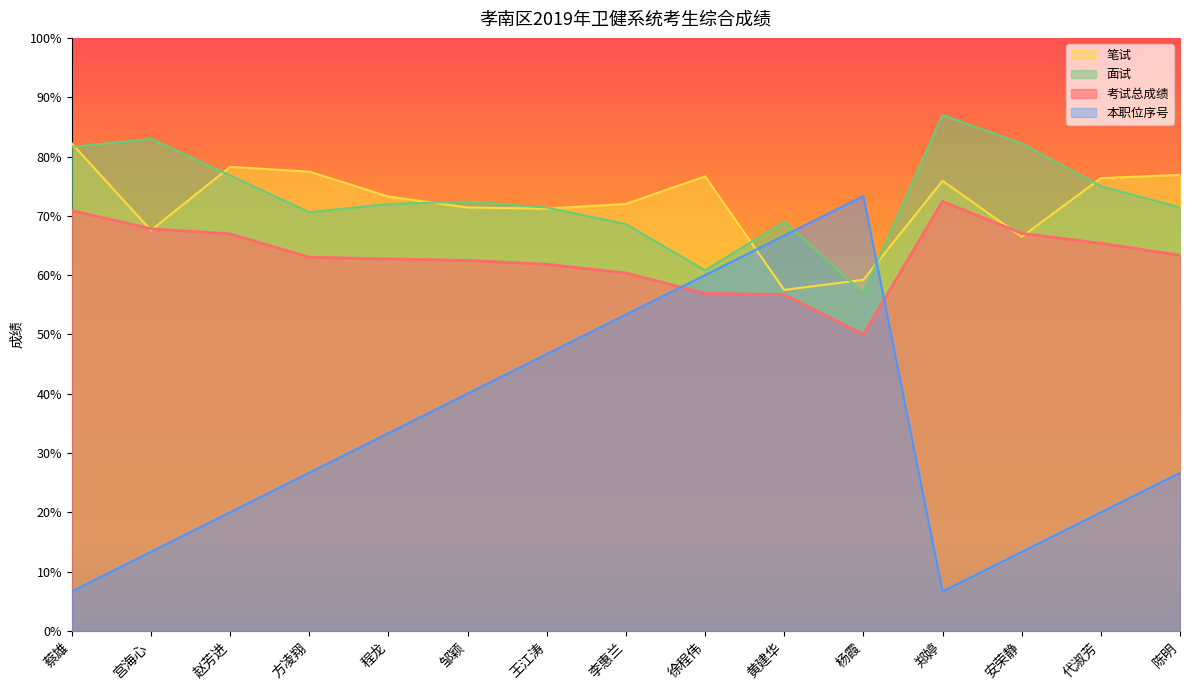

Reading left to right, extract all data points from this chart.

考试总成绩: 蔡雄=70.9	宫海心=67.8	赵芳进=66.9	方凌翔=63.0	程龙=62.7	邹颖=62.5	王江涛=61.8	李惠兰=60.4	徐程伟=56.9	黄建华=56.7	杨霞=50.0	郑婷=72.4	安荣静=67.0	代淑芳=65.4	陈明=63.3
笔试: 蔡雄=82.2	宫海心=67.5	赵芳进=78.2	方凌翔=77.5	程龙=73.2	邹颖=71.4	王江涛=71.2	李惠兰=72.0	徐程伟=76.7	黄建华=57.5	杨霞=59.2	郑婷=75.9	安荣静=66.5	代淑芳=76.3	陈明=76.9
面试: 蔡雄=81.6	宫海心=83.0	赵芳进=76.8	方凌翔=70.6	程龙=72.0	邹颖=72.4	王江涛=71.4	李惠兰=68.6	徐程伟=60.8	黄建华=69.0	杨霞=57.0	郑婷=87.0	安荣静=82.2	代淑芳=75.0	陈明=71.4
本职位序号: 蔡雄=6.7	宫海心=13.3	赵芳进=20.0	方凌翔=26.7	程龙=33.3	邹颖=40.0	王江涛=46.7	李惠兰=53.3	徐程伟=60.0	黄建华=66.7	杨霞=73.3	郑婷=6.7	安荣静=13.3	代淑芳=20.0	陈明=26.7